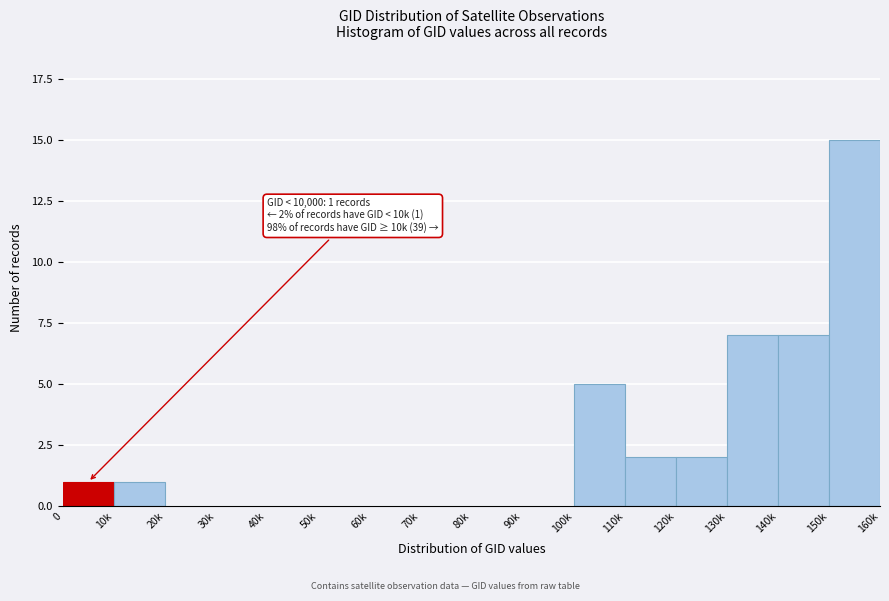

Reading left to right, what are all the values shown in this chart?

0=1	10k=1	20k=0	30k=0	40k=0	50k=0	60k=0	70k=0	80k=0	90k=0	100k=5	110k=2	120k=2	130k=7	140k=7	150k=15